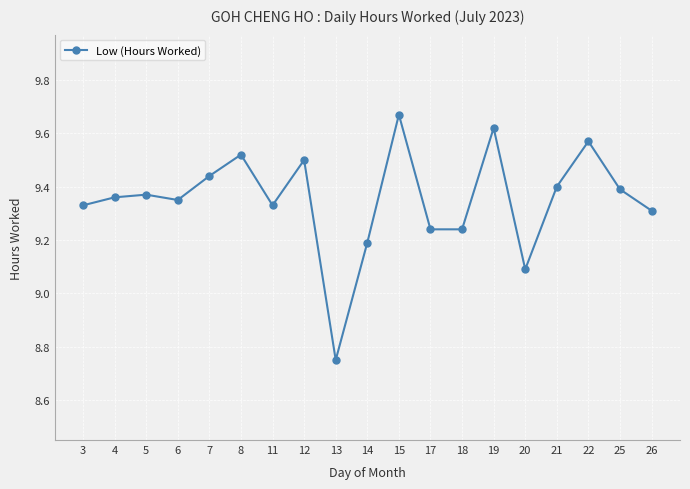

Where is the first local minimum?

6